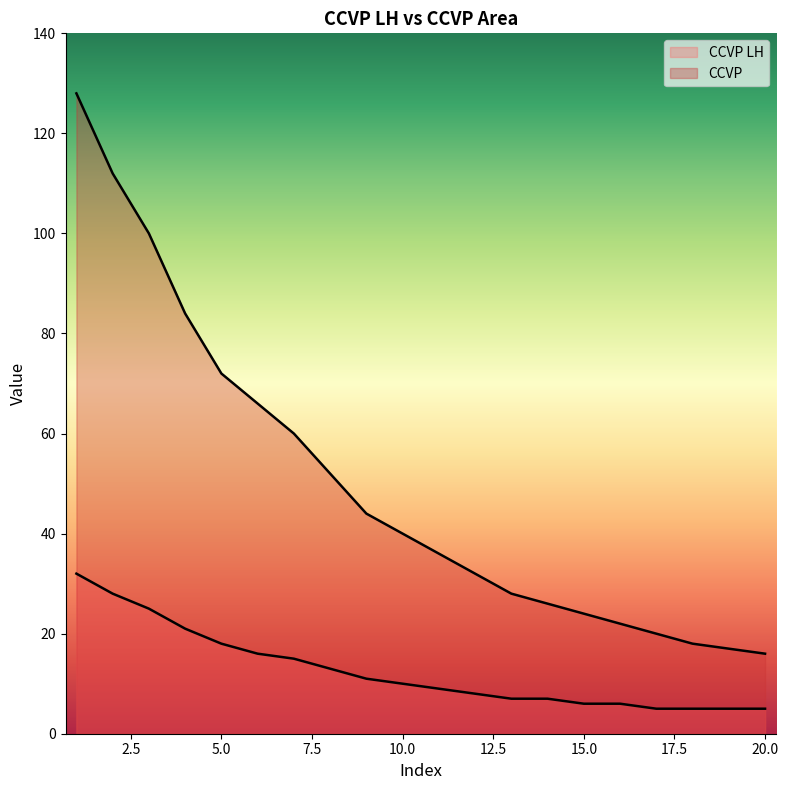

Does the chart have visible grid lines?

No